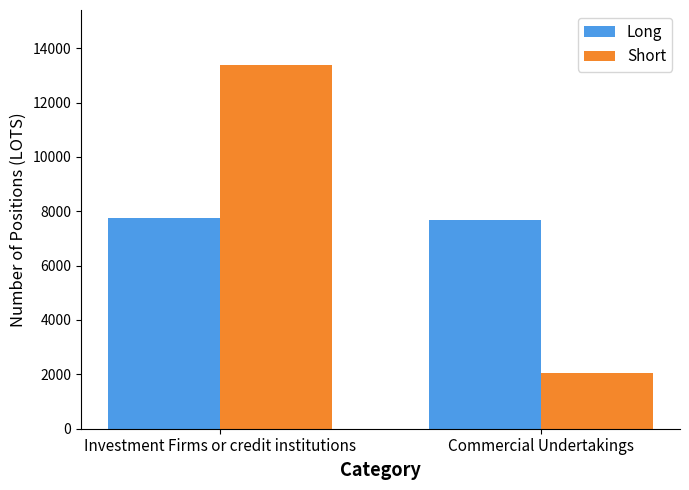

How many values in the Short series exceed 13395?

1